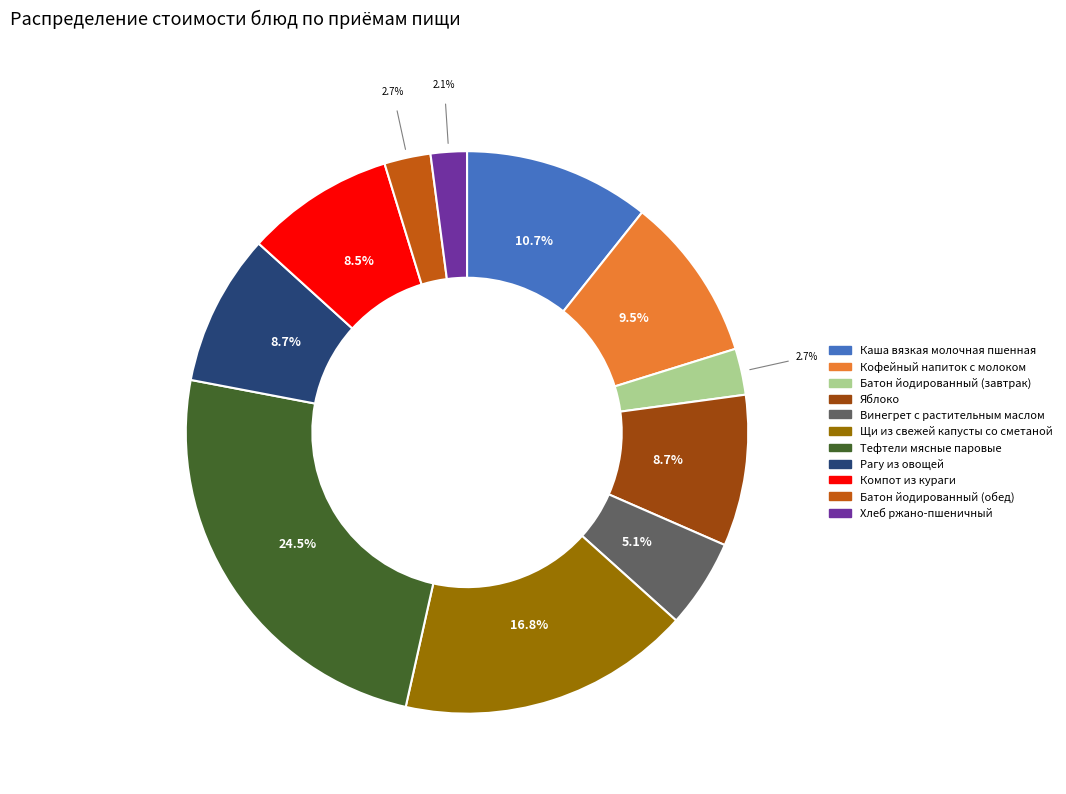

How many slices are in this pie chart?

11